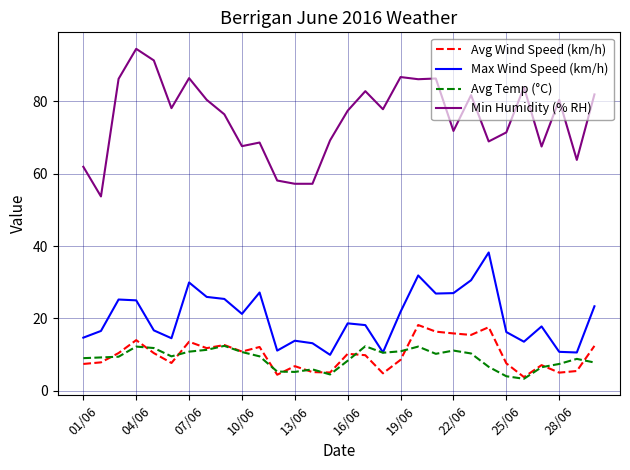

True or false: Min Humidity (% RH) and Max Wind Speed (km/h) intersect in this chart.

False